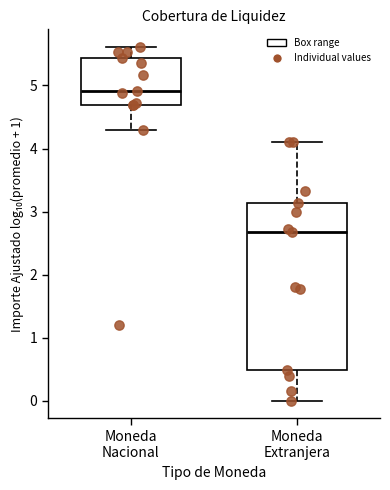

Comparing the boxes themselves (not the whiskers), which one is the tallest?

Moneda Extranjera